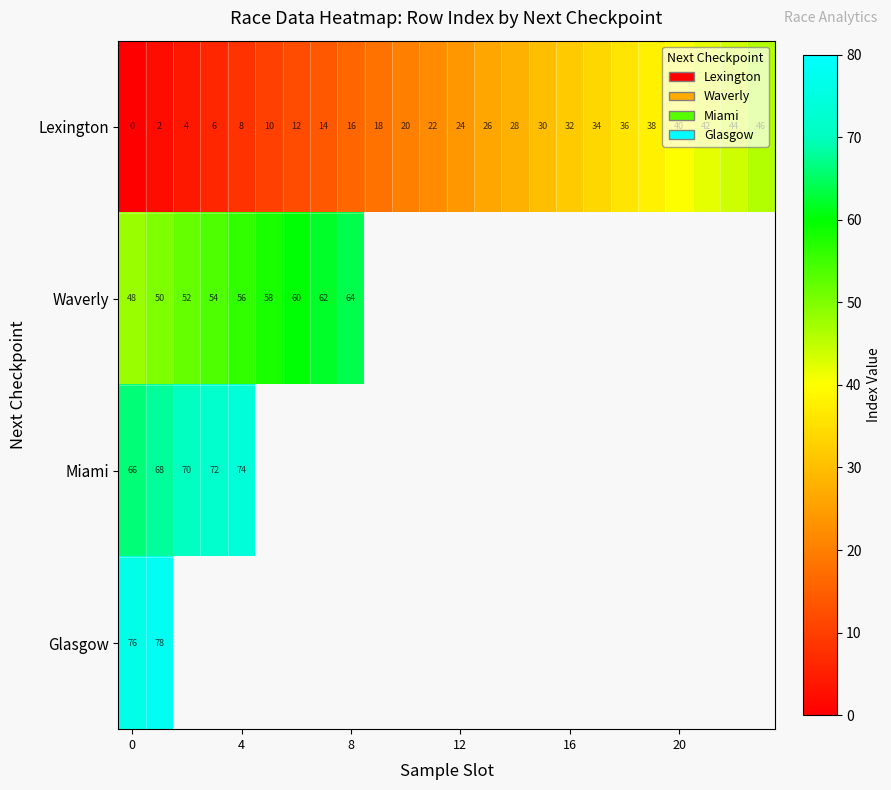

True or false: Lexington has a value of 3 at 4.

False